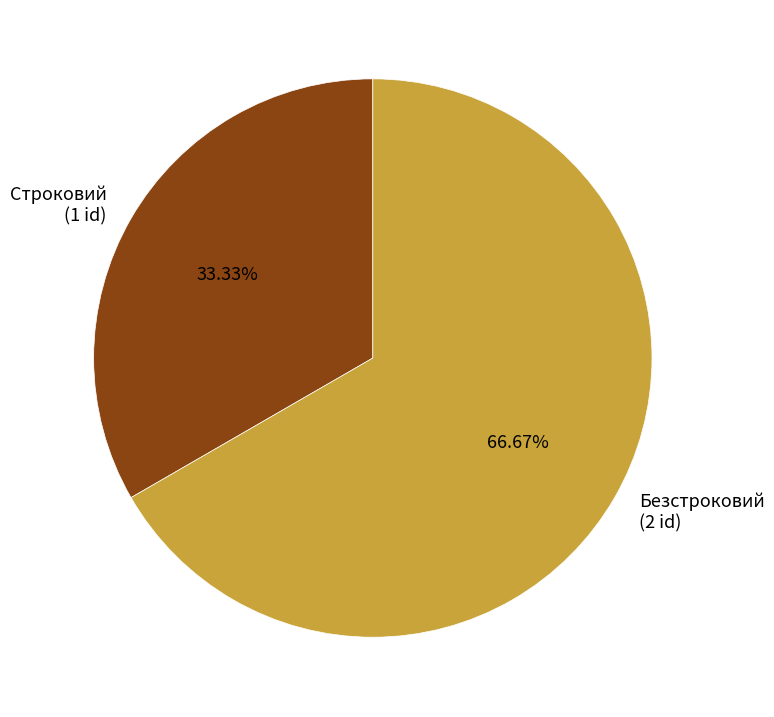

To the nearest percent, what portion does Безстроковий represent?

67%